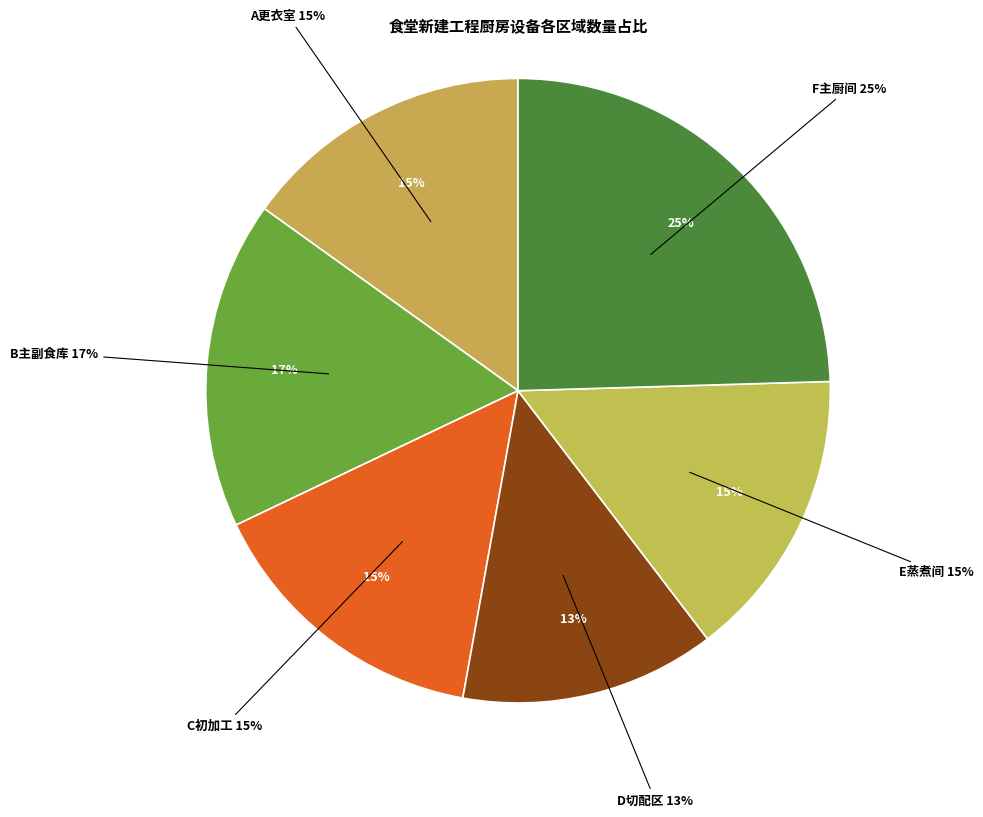

To the nearest percent, what percentage of the pie is C初加工?

15%